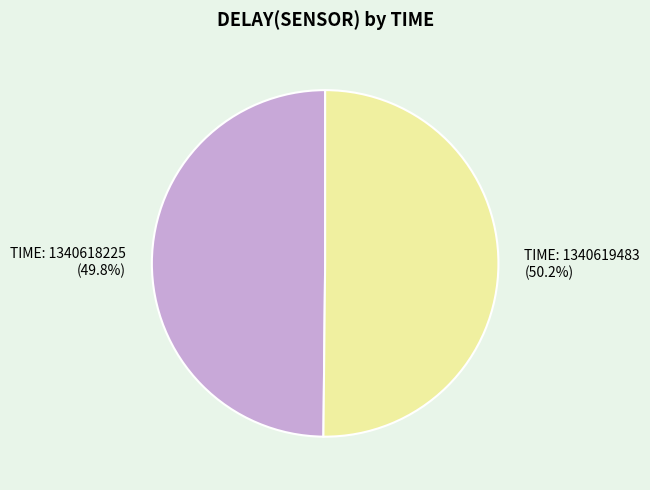

Is there any slice that represents more than half of the pie?

Yes